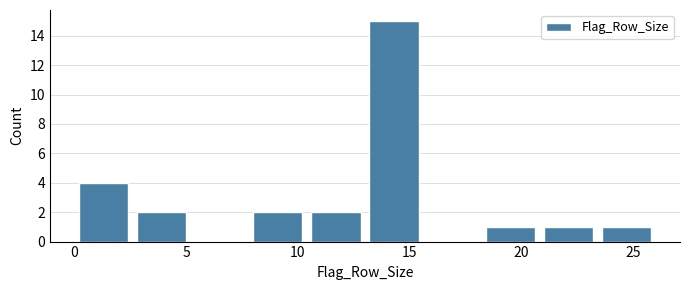

Reading left to right, list every bar in this chart as the range it spans on the x-axis followed by its height. Neither the bar edges nor the heights are printed on the chart, so give them approximately, as read against the axes.

0.0 to 2.6: 4
2.6 to 5.2: 2
5.2 to 7.8: 0
7.8 to 10.4: 2
10.4 to 13.0: 2
13.0 to 15.6: 15
15.6 to 18.2: 0
18.2 to 20.8: 1
20.8 to 23.4: 1
23.4 to 26.0: 1